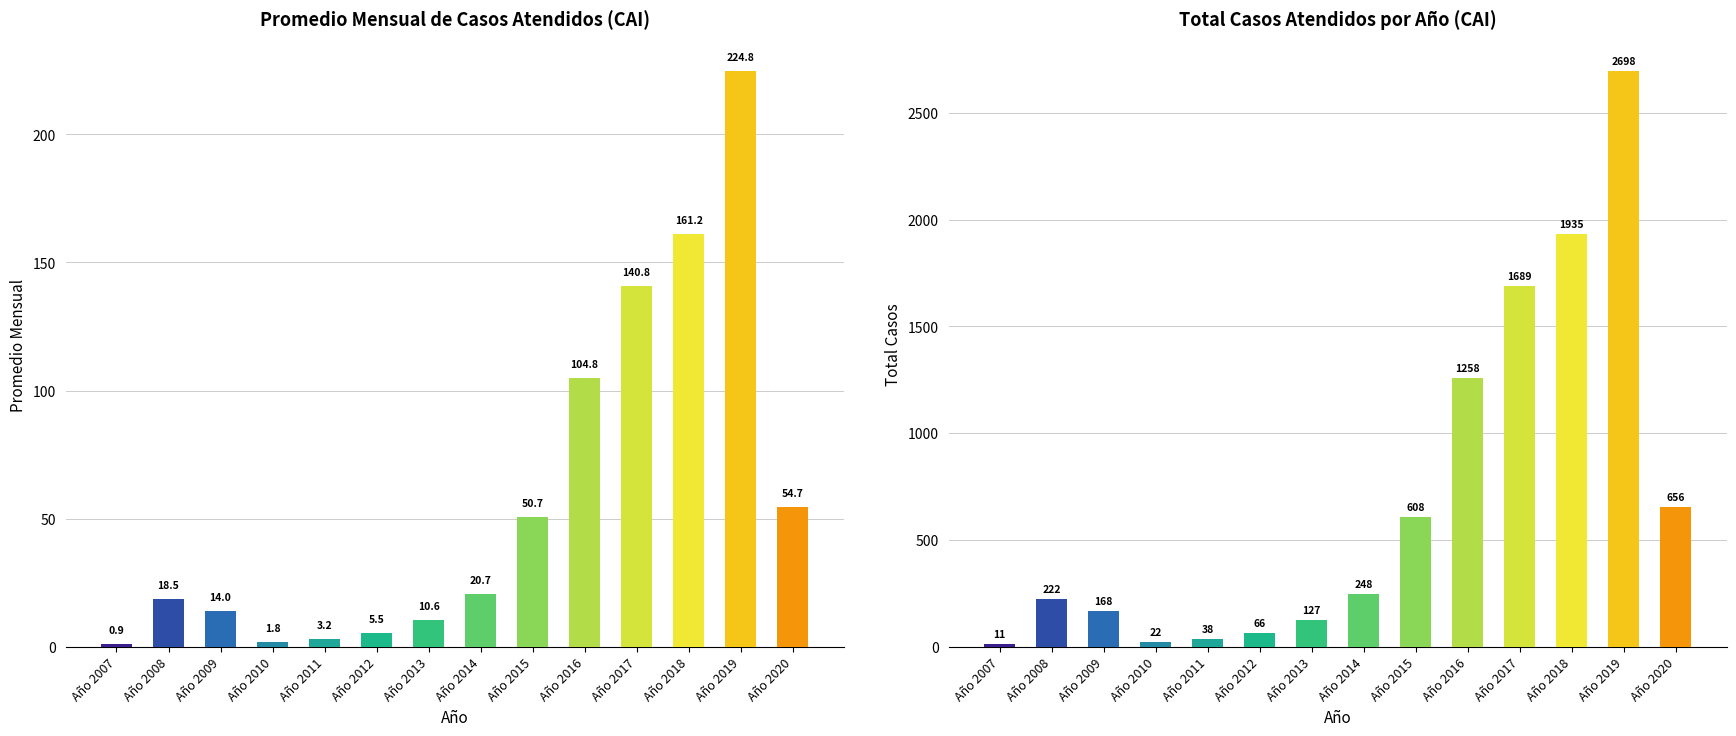

Rank the series by their average value, from lowest to highest.

Promedio, Total